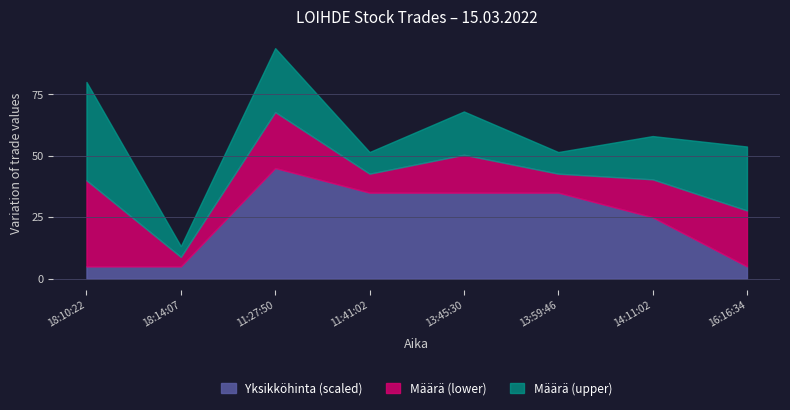

At which label does Määrä reach its minimum?

18:14:07